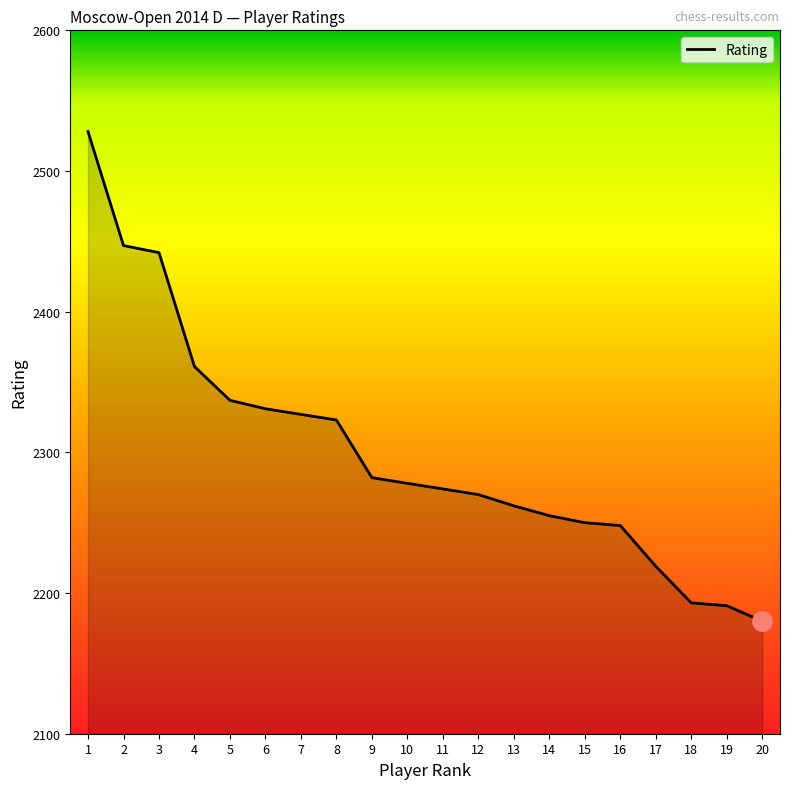

What is the sum of the values at 7 and 20?

4507